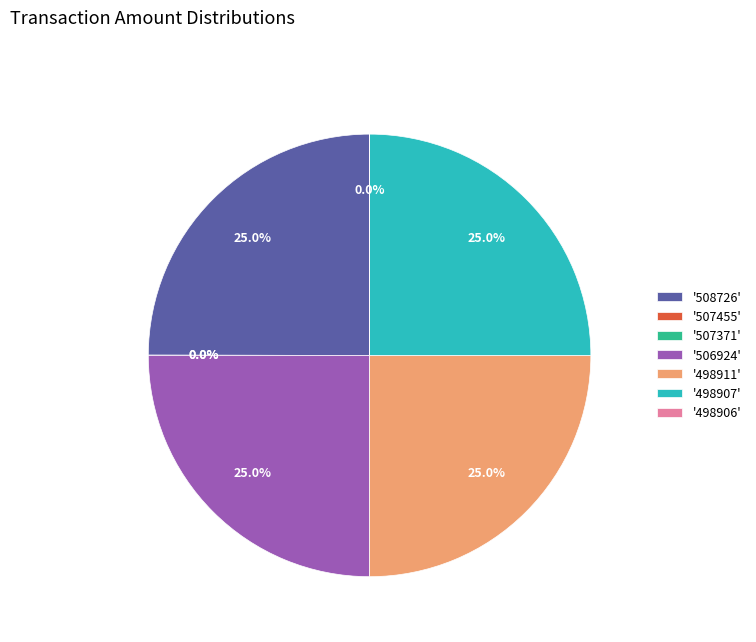

Does '508726' account for over 50% of the chart?

No